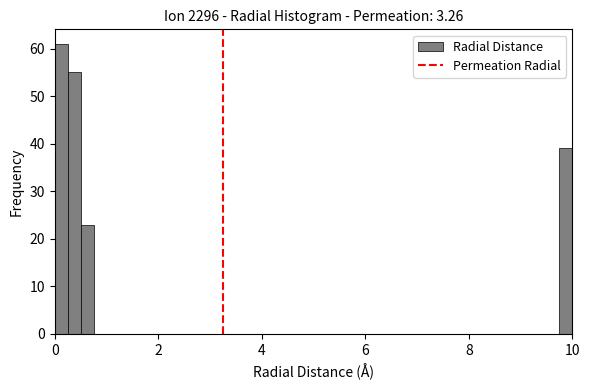

Read against the x-axis, roughly where is the centre of the tallest bar?

0.2